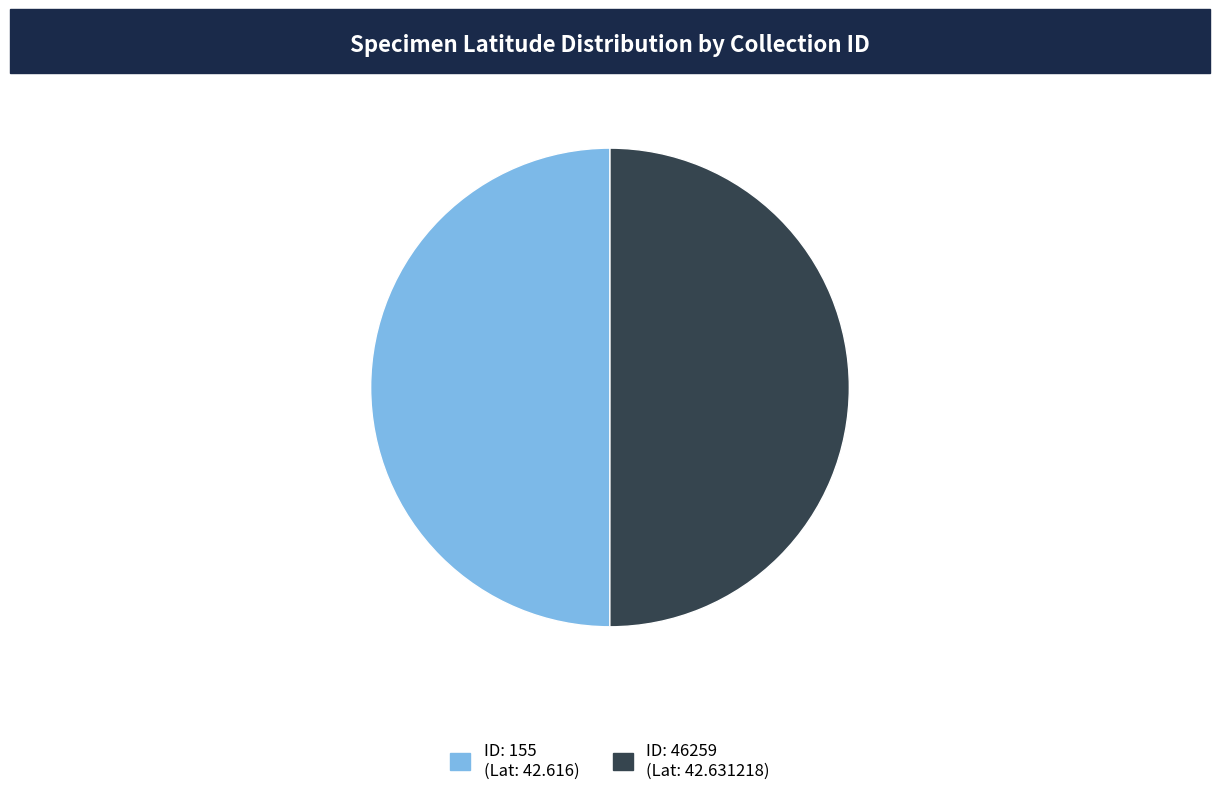

Is it true that ID: 46259 (Lat: 42.631218) is 50% of the pie?

True